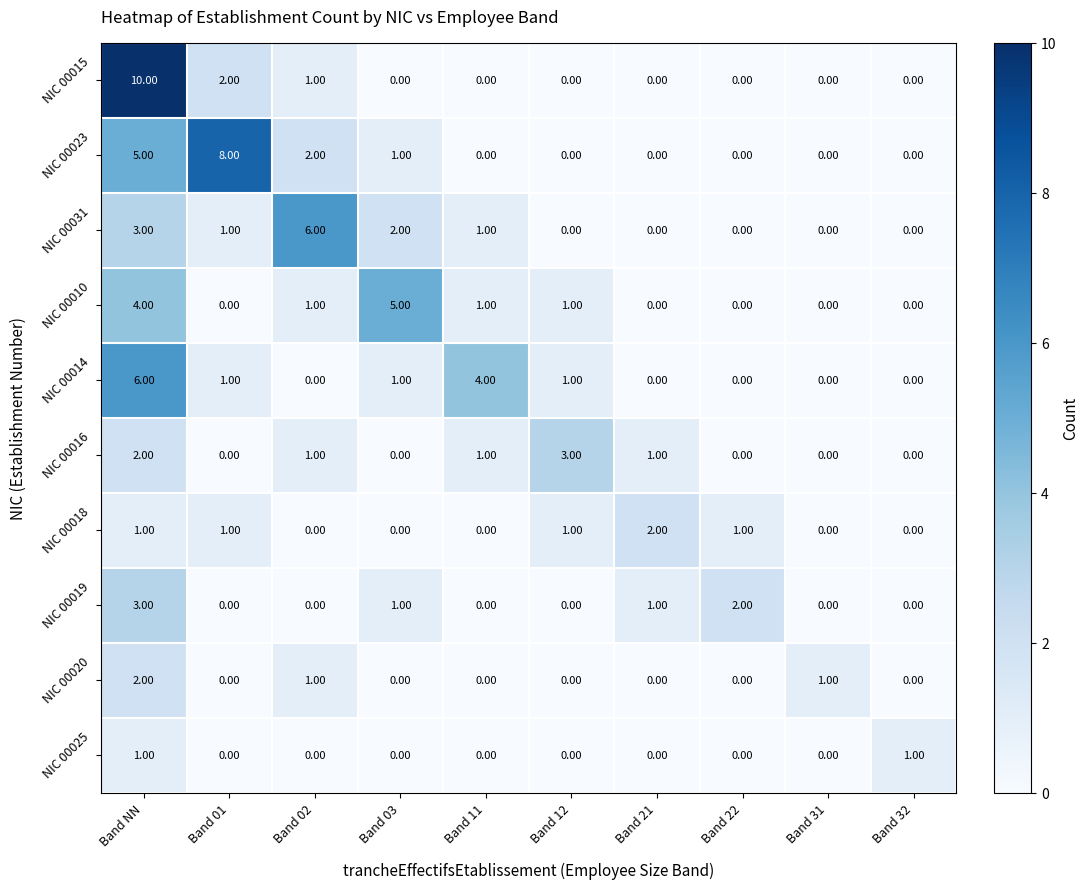

How many data points does each series have?

10